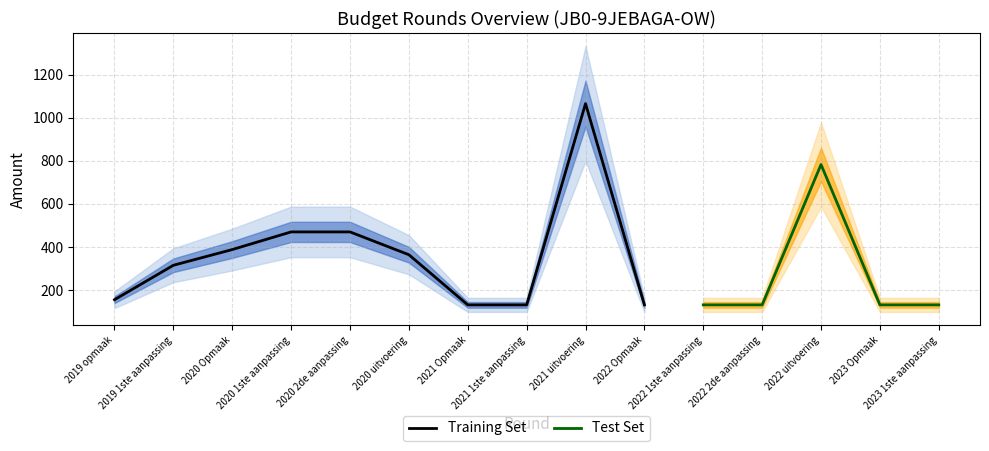

Where does the AO series first go above 155?

2019 1ste aanpassing